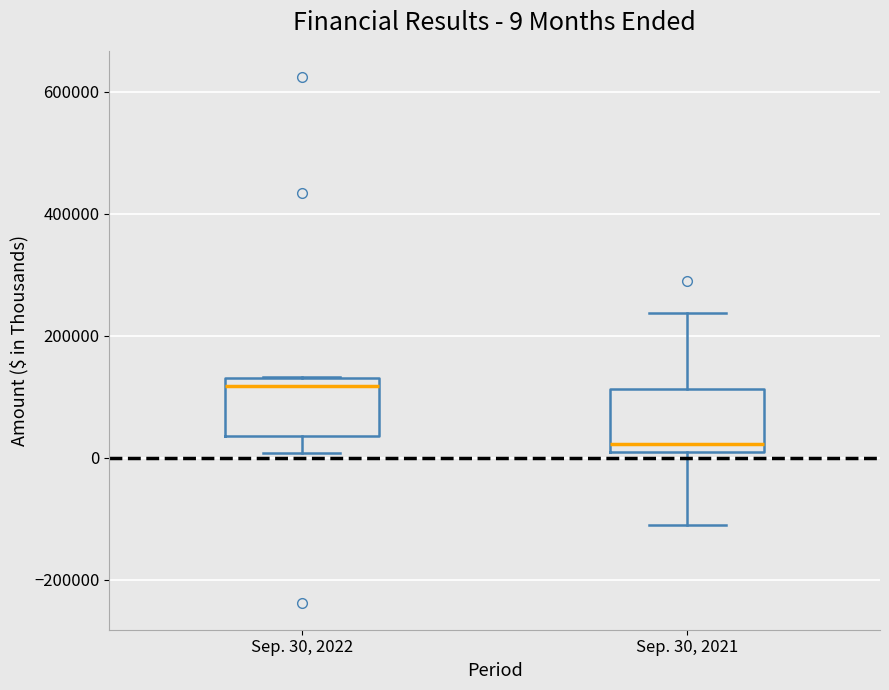

Which box has the highest median line?

Sep. 30, 2022